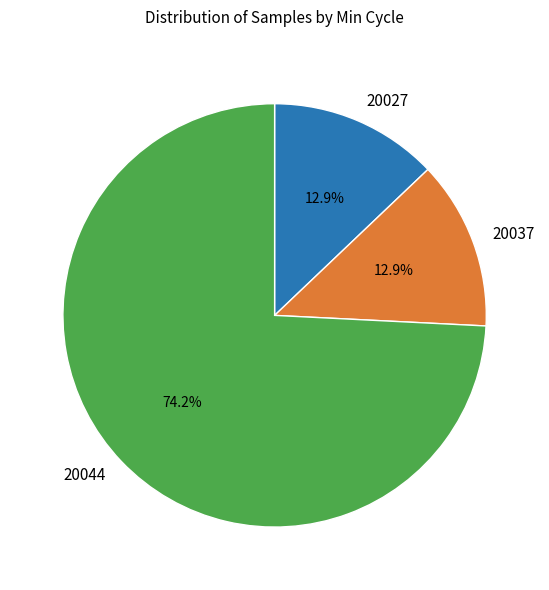

Which category has the biggest portion of the pie?

20044